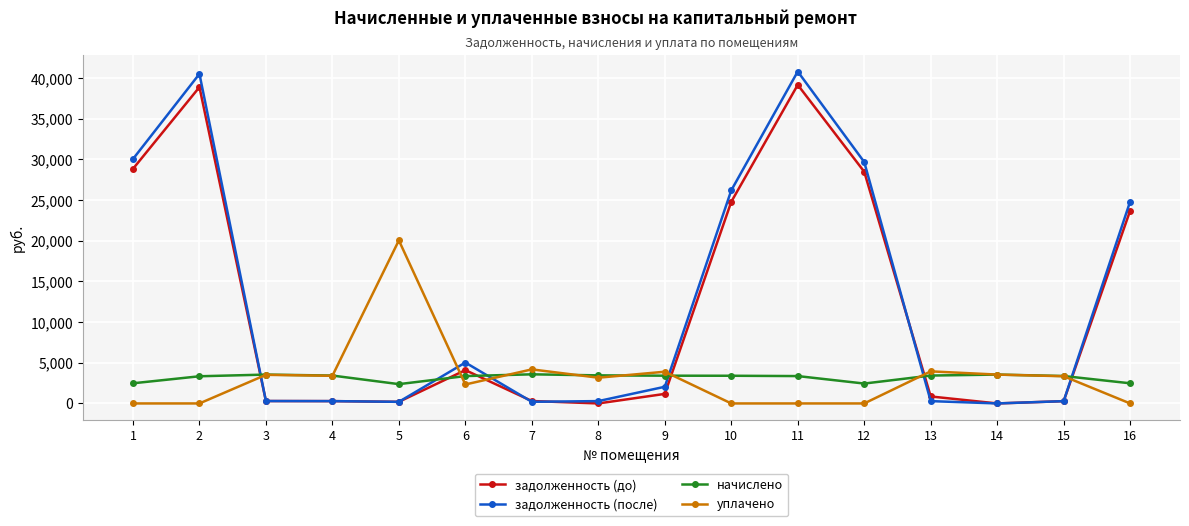

How many lines are shown in the chart?

4